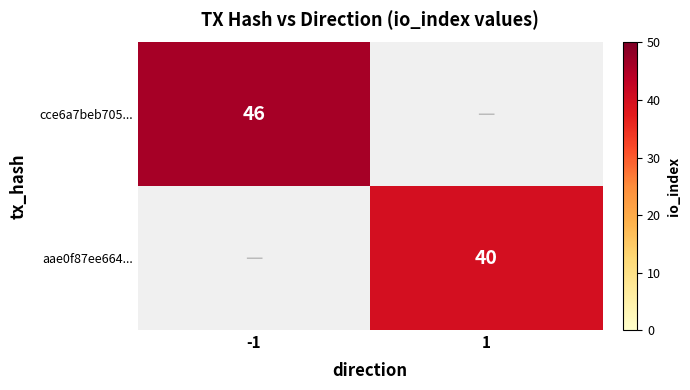

True or false: cce6a7beb705... has a value of 74 at -1.

False